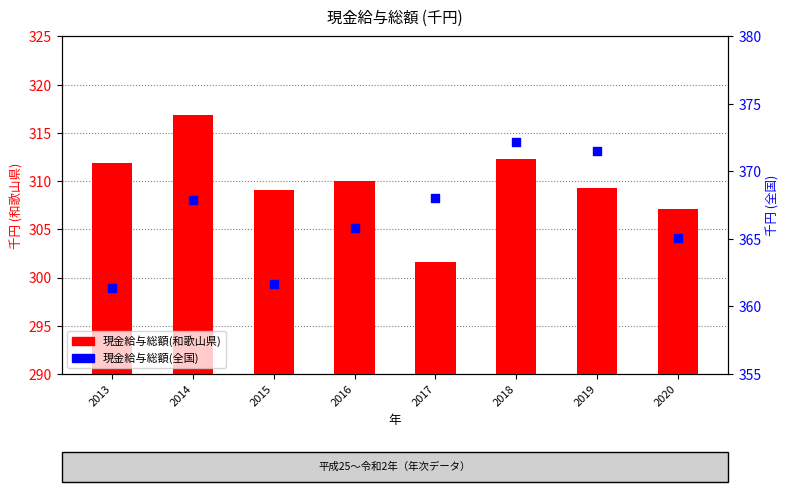

Is the value of 現金給与総額(和歌山県) at 2018 greater than the value of 現金給与総額(全国) at 2015?

No